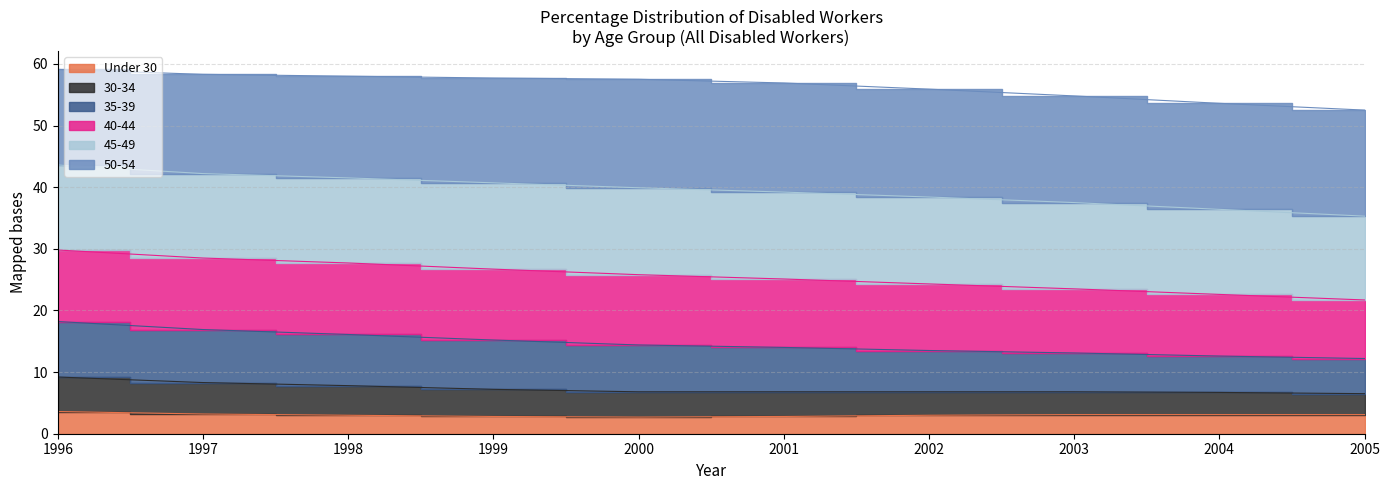

Is the value of Under 30 at 1997 greater than the value of 35-39 at 1999?

No